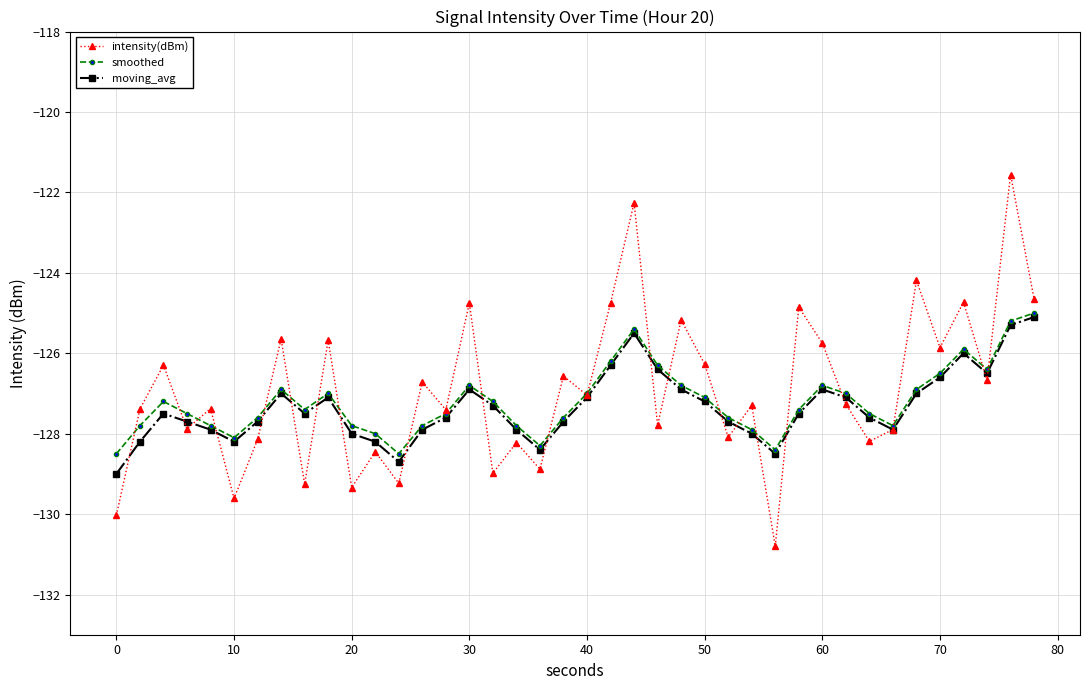

Is this an area chart (filled region under the line)?

No